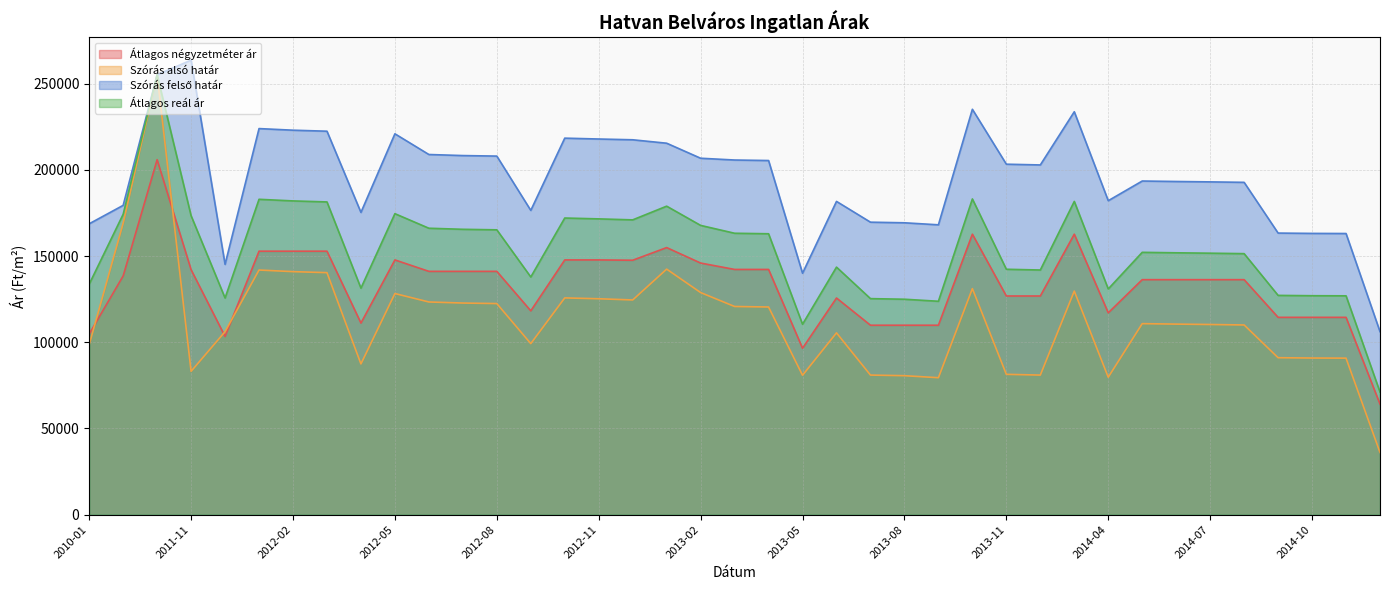

What is the sum of all Átlagos reál ár values?

6003498